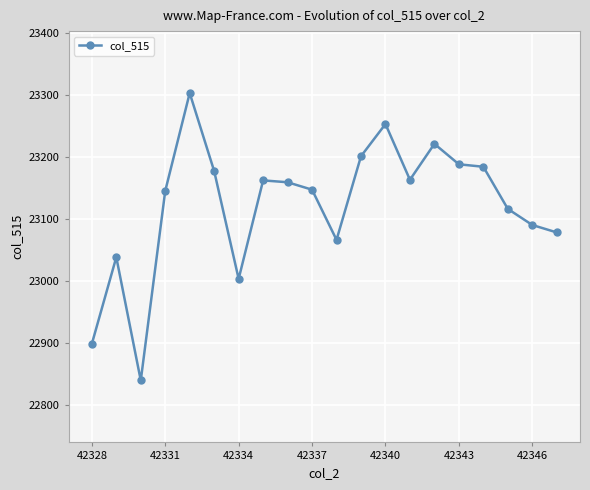

True or false: there are more than 0 points higher than both neighbors.

True